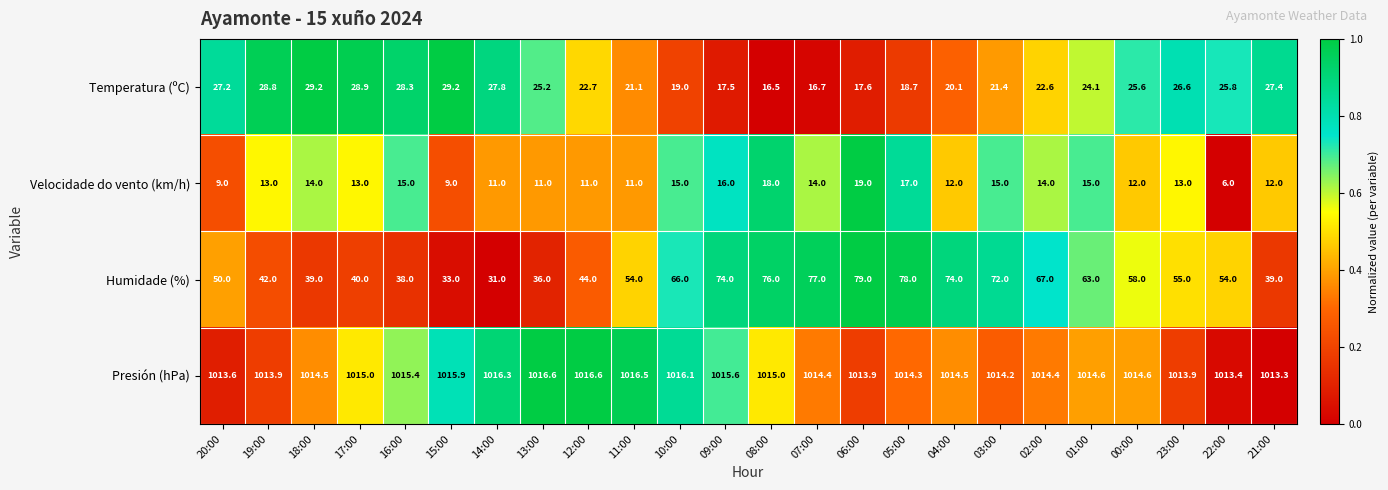

Is it true that Presión (hPa) equals 1014.3 at 05:00?

True